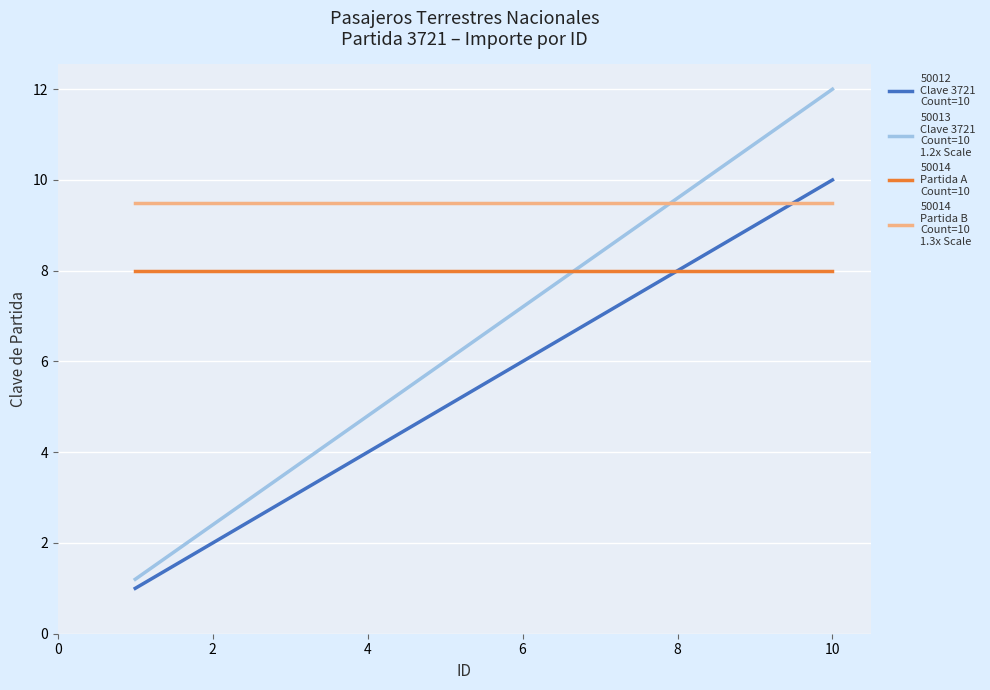

What is the greatest value displayed?

12.0